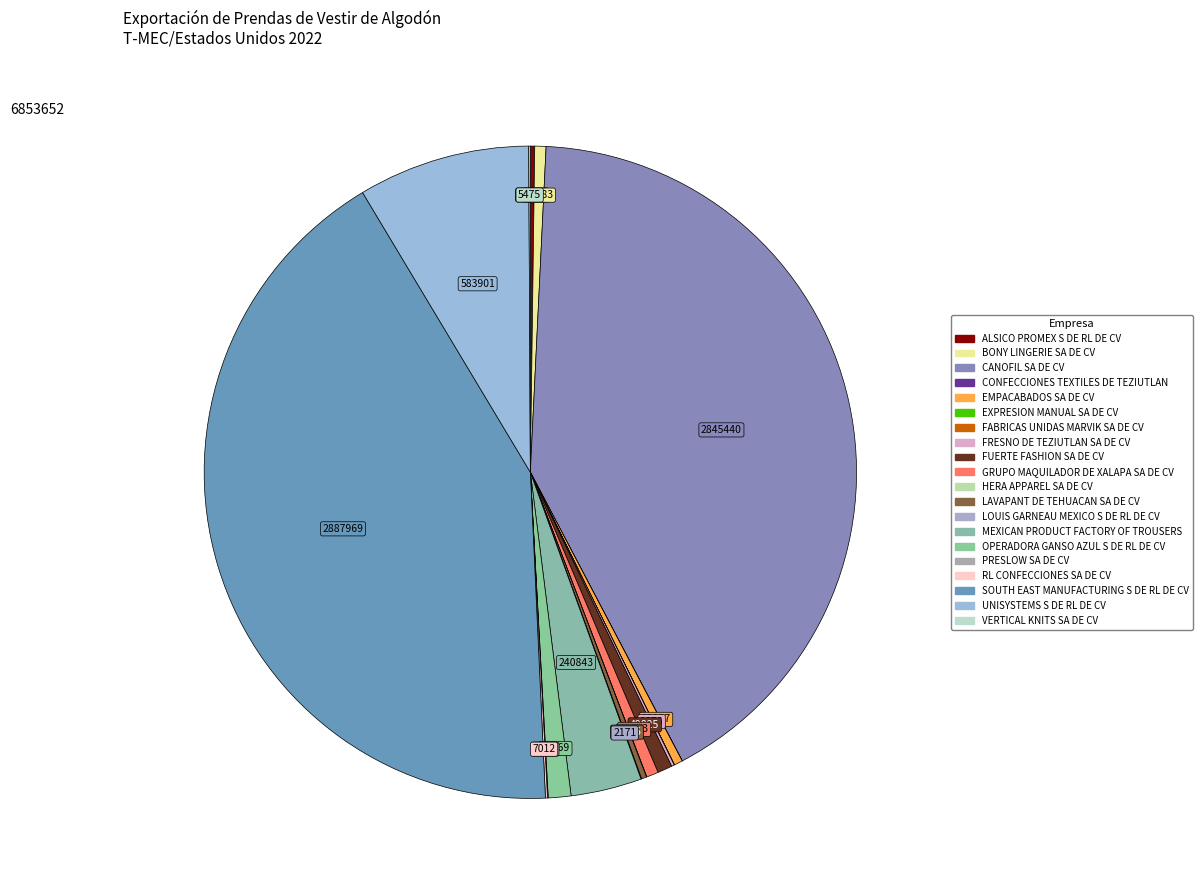

Is the sum of CONFECCIONES TEXTILES DE TEZIUTLAN and OPERADORA GANSO AZUL S DE RL DE CV greater than half?

No